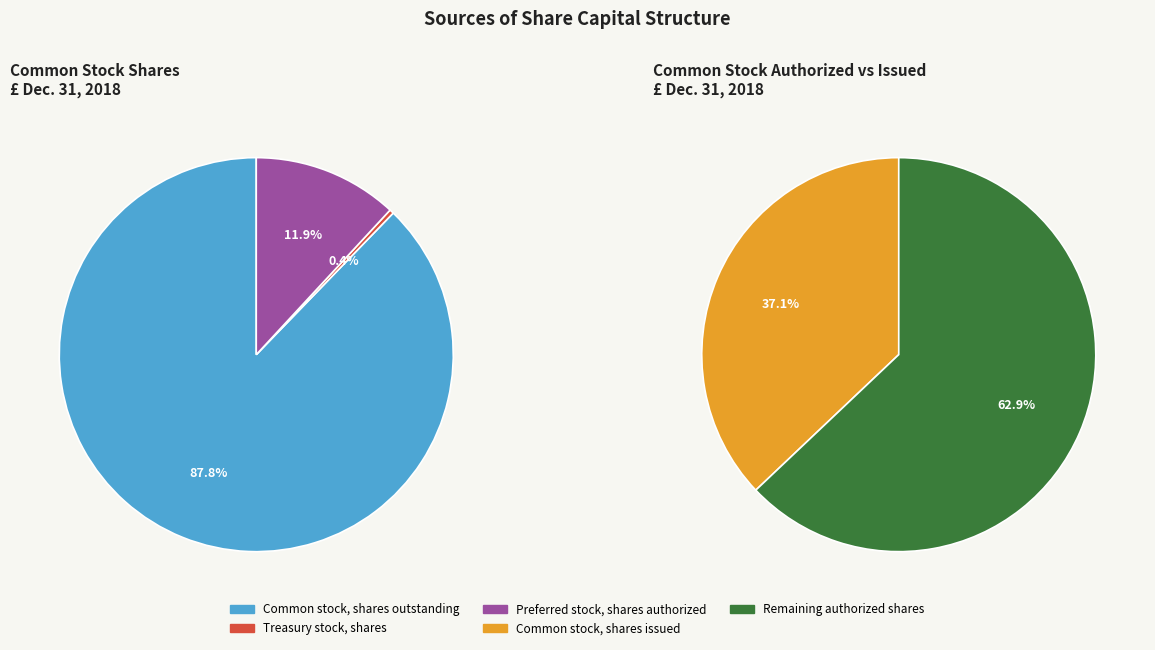

How many slices are in this pie chart?

5